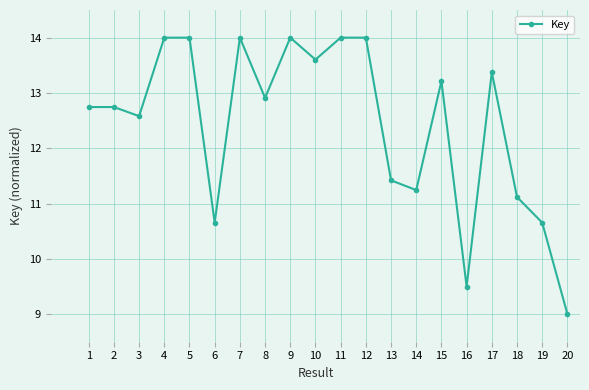

Is it true that the value at 20 is 9.0?

True